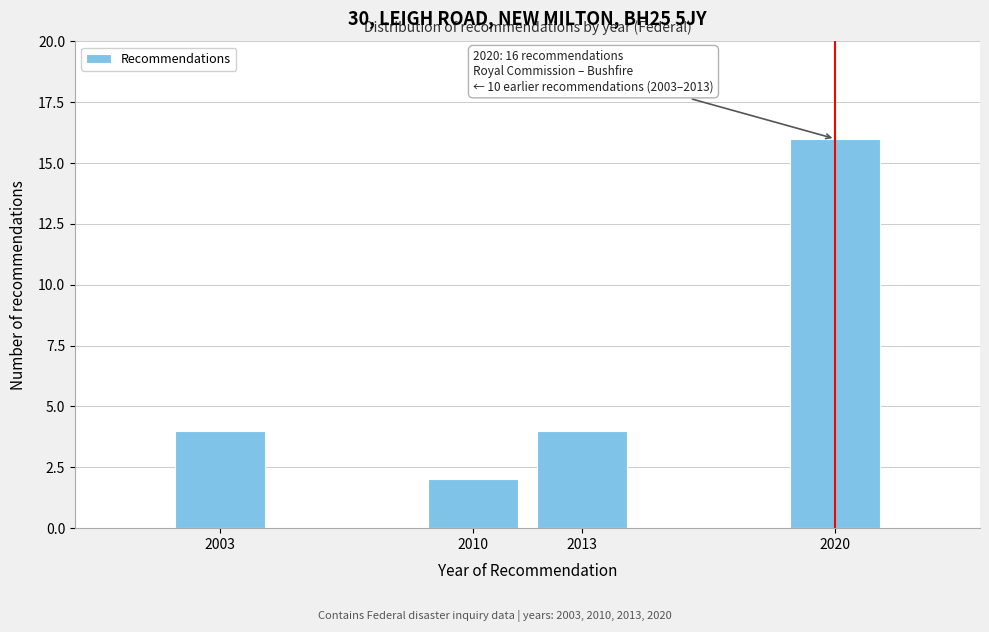

Reading right to left, extract all data points from this chart.

2020=16	2013=4	2010=2	2003=4